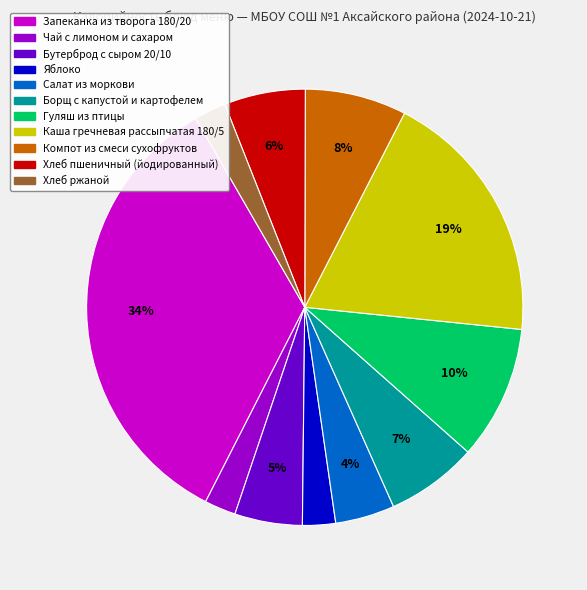

Do Хлеб пшеничный (йодированный) and Яблоко together represent more than half of the pie?

No